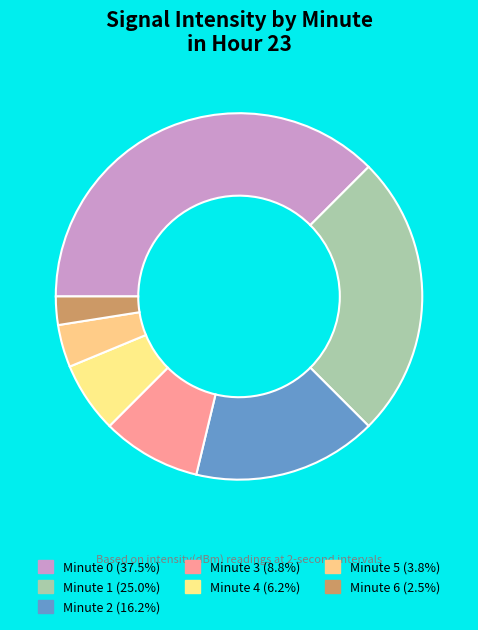

To the nearest percent, what is the average slice percentage?

14%